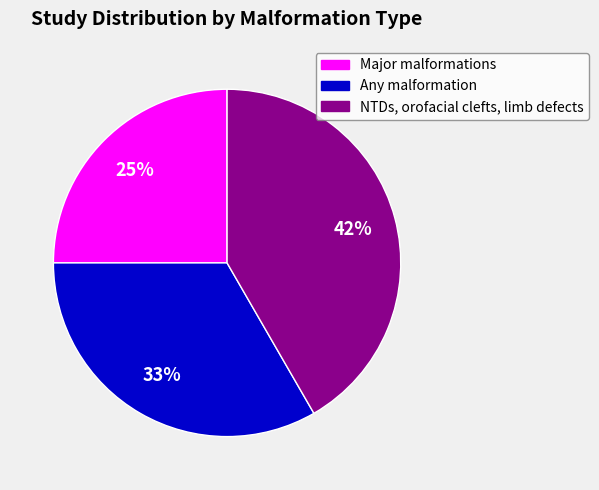

Between Any malformation and Major malformations, which is larger?

Any malformation